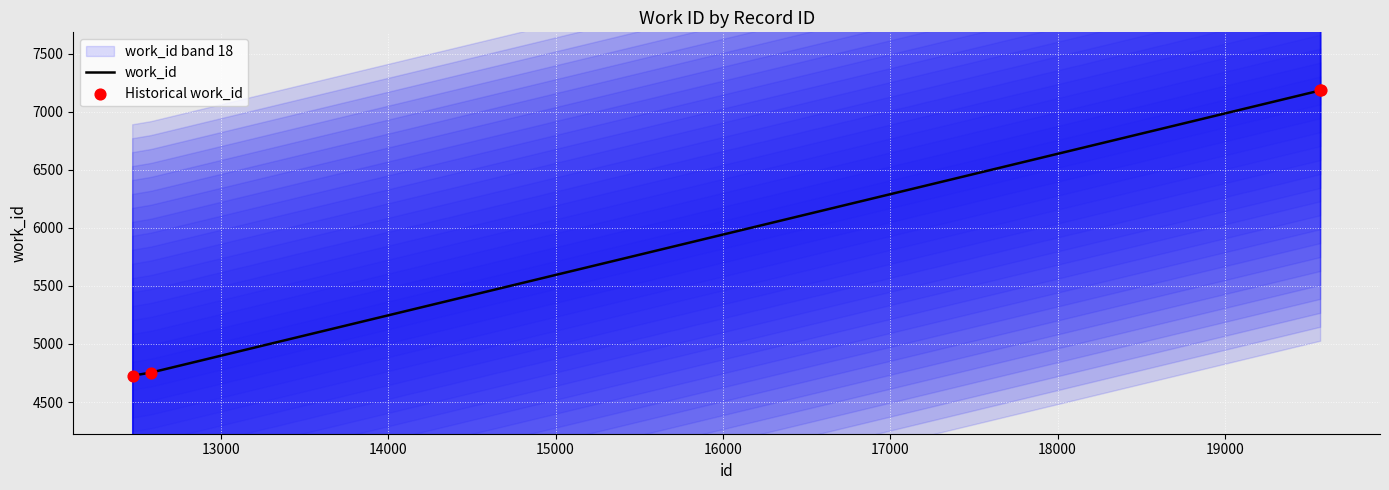

True or false: work_id has more than 1 interior local peaks.

False